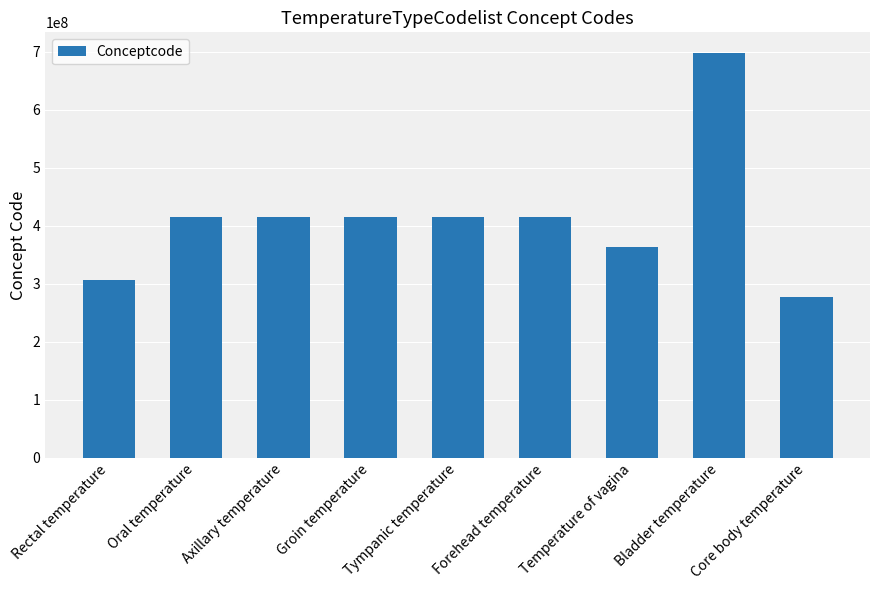

At which label does the data first exceed 415922000?

Oral temperature